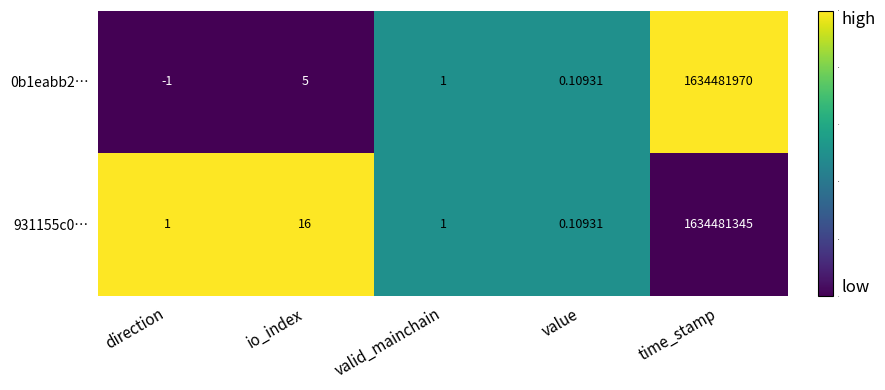

Which series has the largest total across all categories?

0b1eabb2…